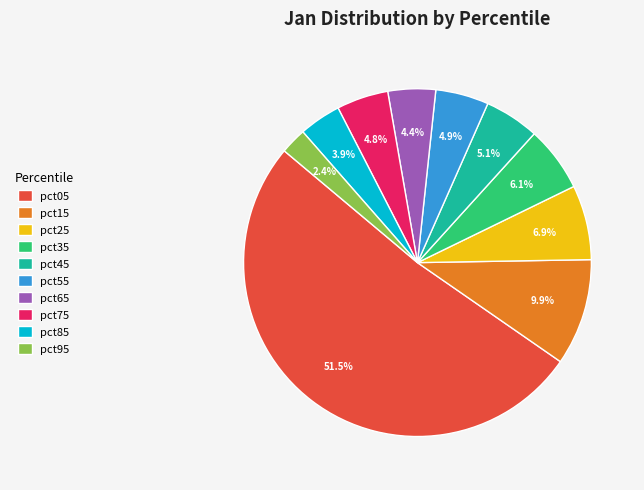

Count the number of slices in the pie.

10